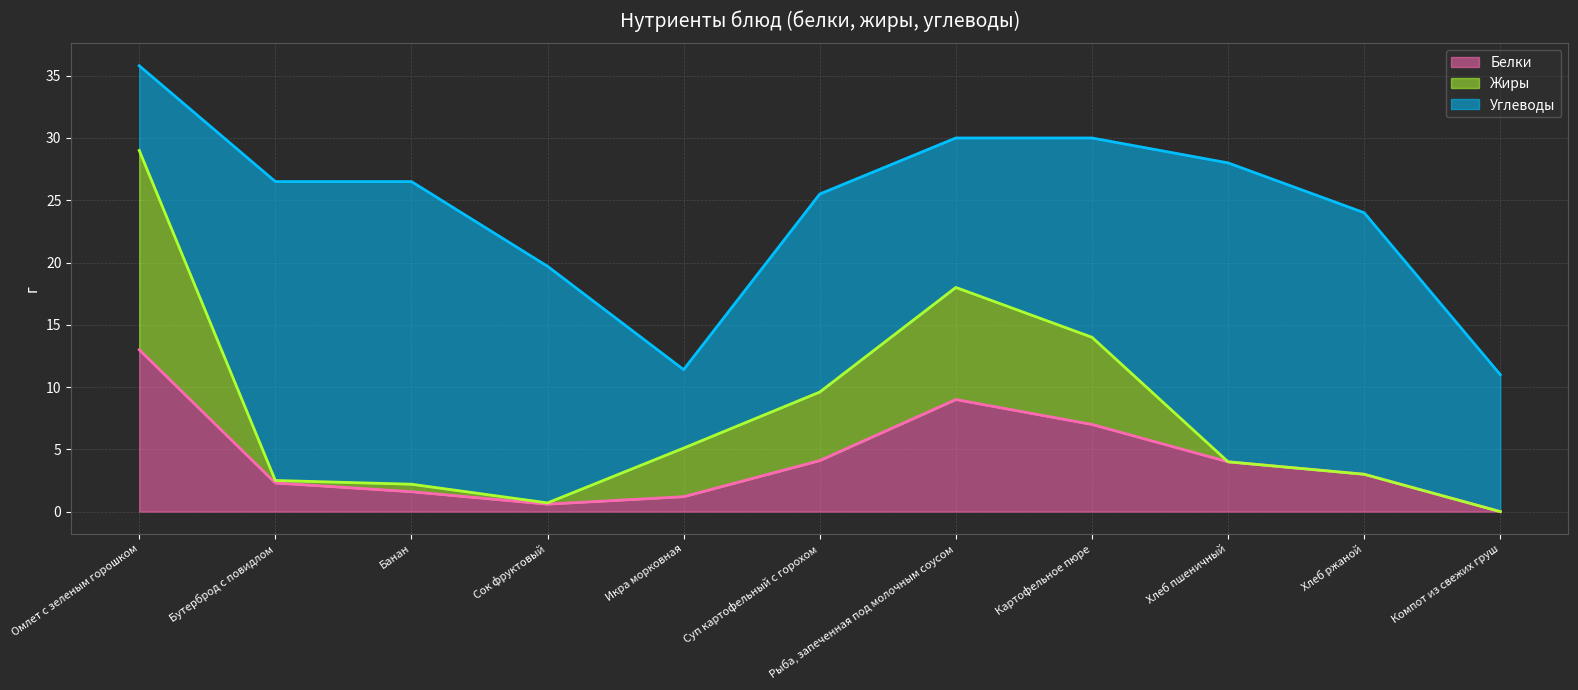

Does the chart display data point markers on the line(s)?

No